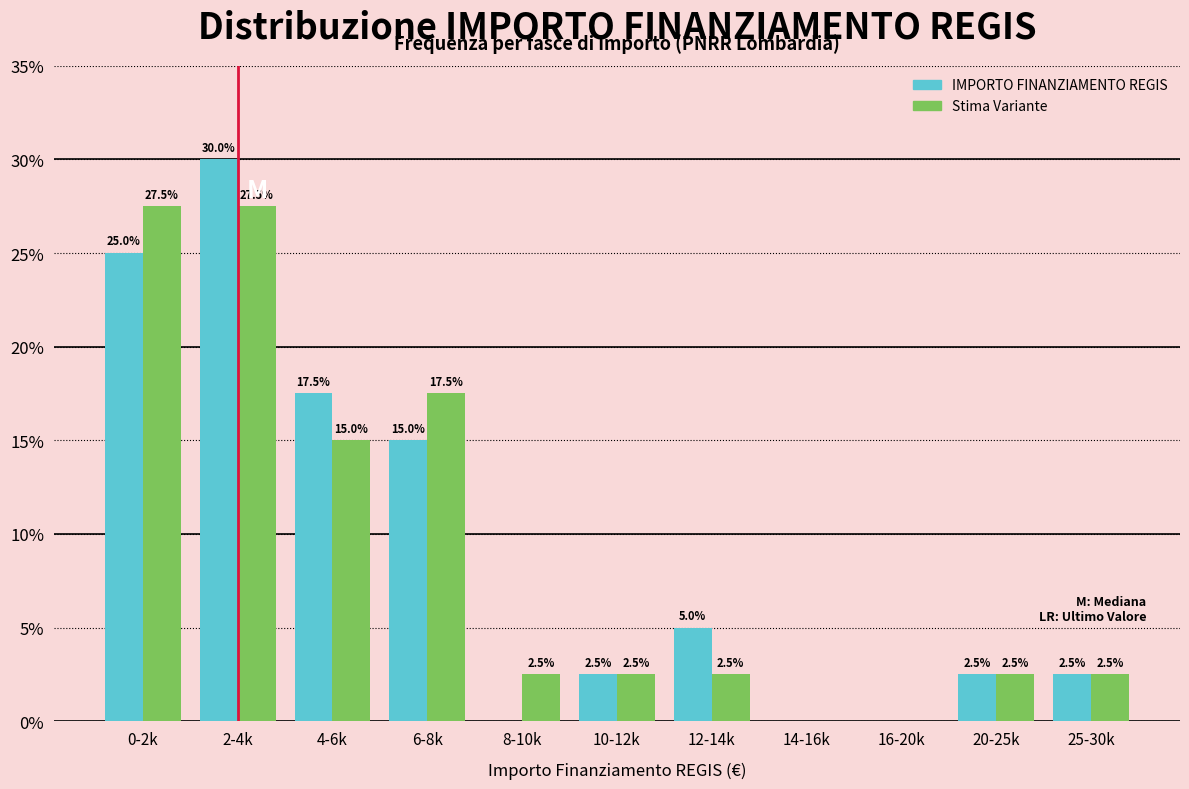

Reading left to right, list all the values displayed in this chart.

IMPORTO FINANZIAMENTO REGIS: 0-2k=25.0	2-4k=30.0	4-6k=17.5	6-8k=15.0	8-10k=0.0	10-12k=2.5	12-14k=5.0	14-16k=0.0	16-20k=0.0	20-25k=2.5	25-30k=2.5
Stima Variante: 0-2k=27.5	2-4k=27.5	4-6k=15.0	6-8k=17.5	8-10k=2.5	10-12k=2.5	12-14k=2.5	14-16k=0.0	16-20k=0.0	20-25k=2.5	25-30k=2.5